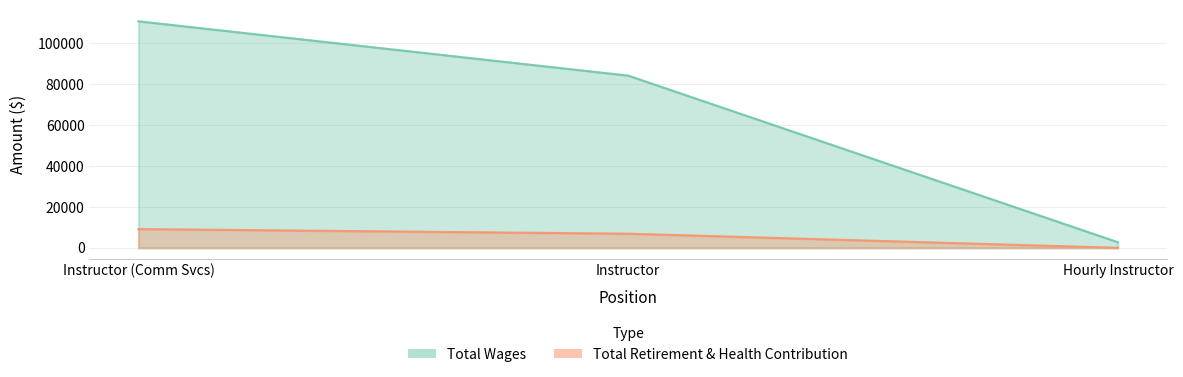

What is the value of the Total Wages point at the 2nd from the left?

84225